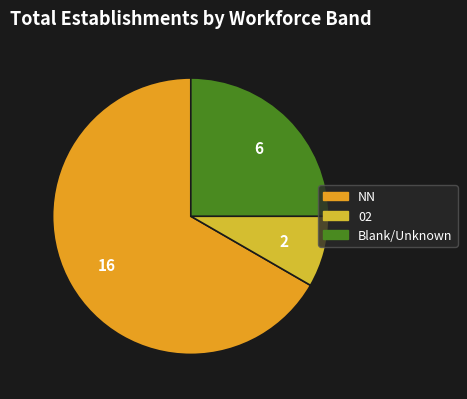

How many segments does this pie chart have?

3